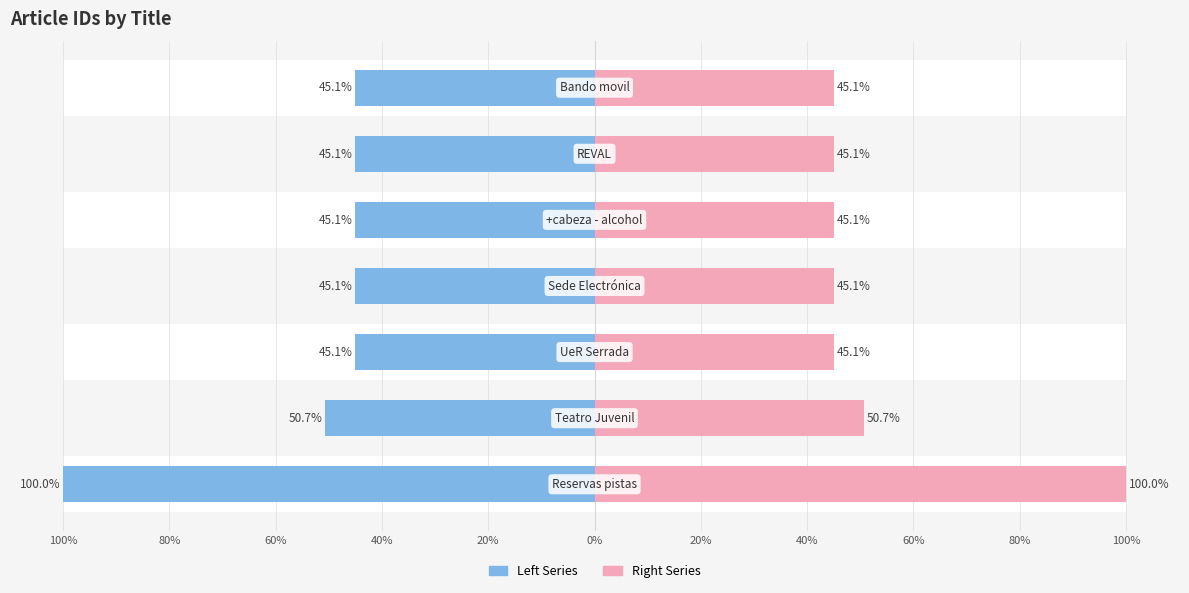

What is the minimum value for Left Series?

45.1